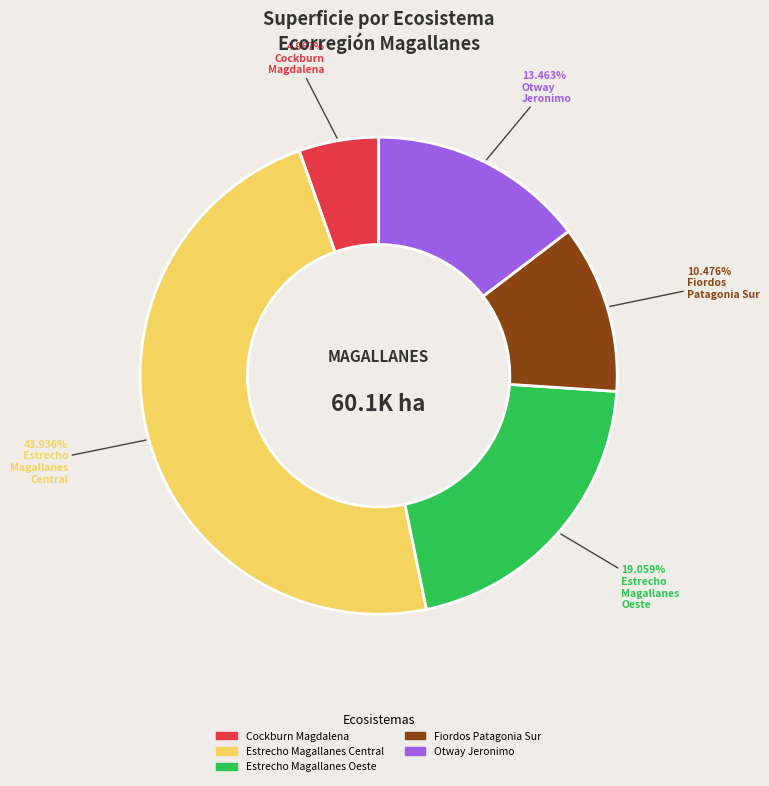

How many slices are in this pie chart?

5